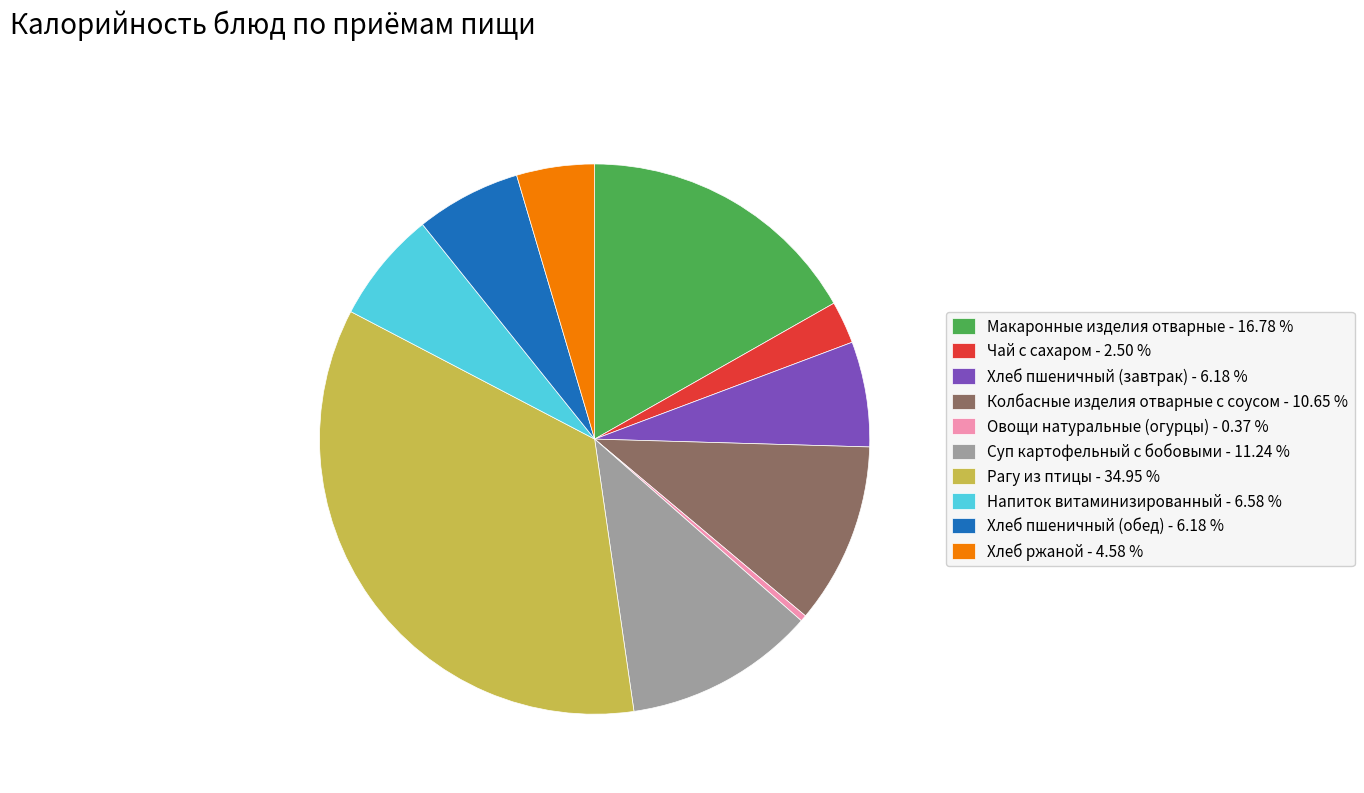

Is there a majority slice in this chart?

No